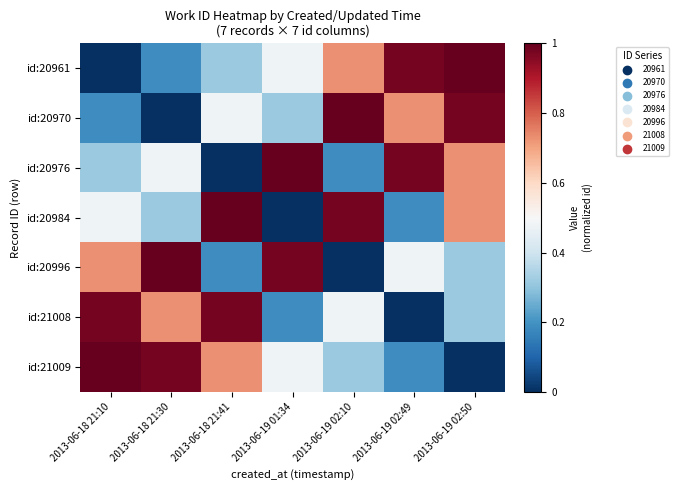

Reading left to right, what are all the values shown in this chart?

id:20961: 2013-06-18 21:10=0.0	2013-06-18 21:30=0.2	2013-06-18 21:41=0.3	2013-06-19 01:34=0.5	2013-06-19 02:10=0.7	2013-06-19 02:49=1.0	2013-06-19 02:50=1.0
id:20970: 2013-06-18 21:10=0.2	2013-06-18 21:30=0.0	2013-06-18 21:41=0.5	2013-06-19 01:34=0.3	2013-06-19 02:10=1.0	2013-06-19 02:49=0.7	2013-06-19 02:50=1.0
id:20976: 2013-06-18 21:10=0.3	2013-06-18 21:30=0.5	2013-06-18 21:41=0.0	2013-06-19 01:34=1.0	2013-06-19 02:10=0.2	2013-06-19 02:49=1.0	2013-06-19 02:50=0.7
id:20984: 2013-06-18 21:10=0.5	2013-06-18 21:30=0.3	2013-06-18 21:41=1.0	2013-06-19 01:34=0.0	2013-06-19 02:10=1.0	2013-06-19 02:49=0.2	2013-06-19 02:50=0.7
id:20996: 2013-06-18 21:10=0.7	2013-06-18 21:30=1.0	2013-06-18 21:41=0.2	2013-06-19 01:34=1.0	2013-06-19 02:10=0.0	2013-06-19 02:49=0.5	2013-06-19 02:50=0.3
id:21008: 2013-06-18 21:10=1.0	2013-06-18 21:30=0.7	2013-06-18 21:41=1.0	2013-06-19 01:34=0.2	2013-06-19 02:10=0.5	2013-06-19 02:49=0.0	2013-06-19 02:50=0.3
id:21009: 2013-06-18 21:10=1.0	2013-06-18 21:30=1.0	2013-06-18 21:41=0.7	2013-06-19 01:34=0.5	2013-06-19 02:10=0.3	2013-06-19 02:49=0.2	2013-06-19 02:50=0.0